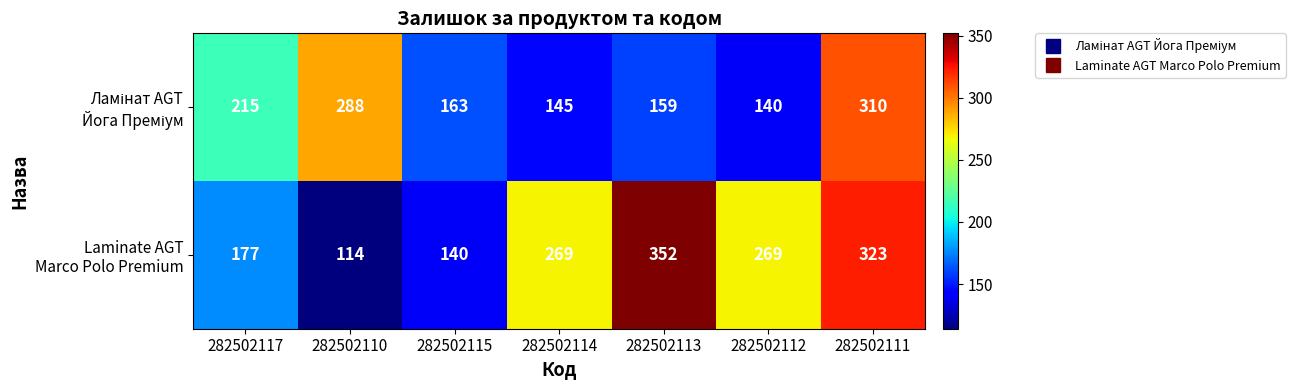

At how many categories does at least one series exceed 186?

6